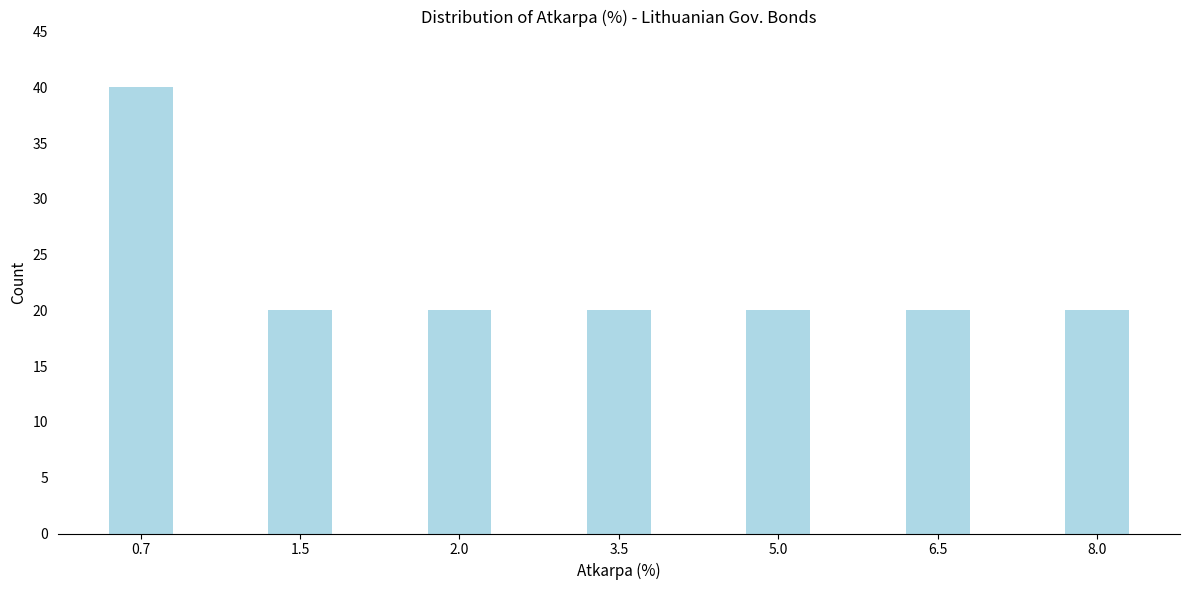

Reading left to right, what are all the values shown in this chart?

40	20	20	20	20	20	20